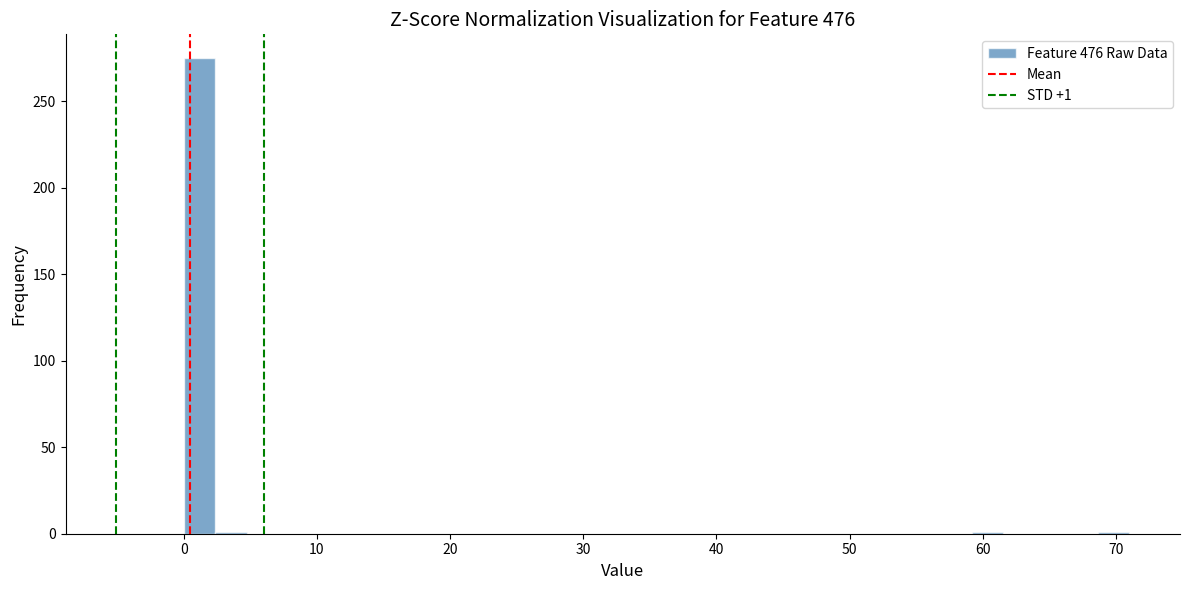

Read against the x-axis, roughly where is the centre of the tallest bar?

1